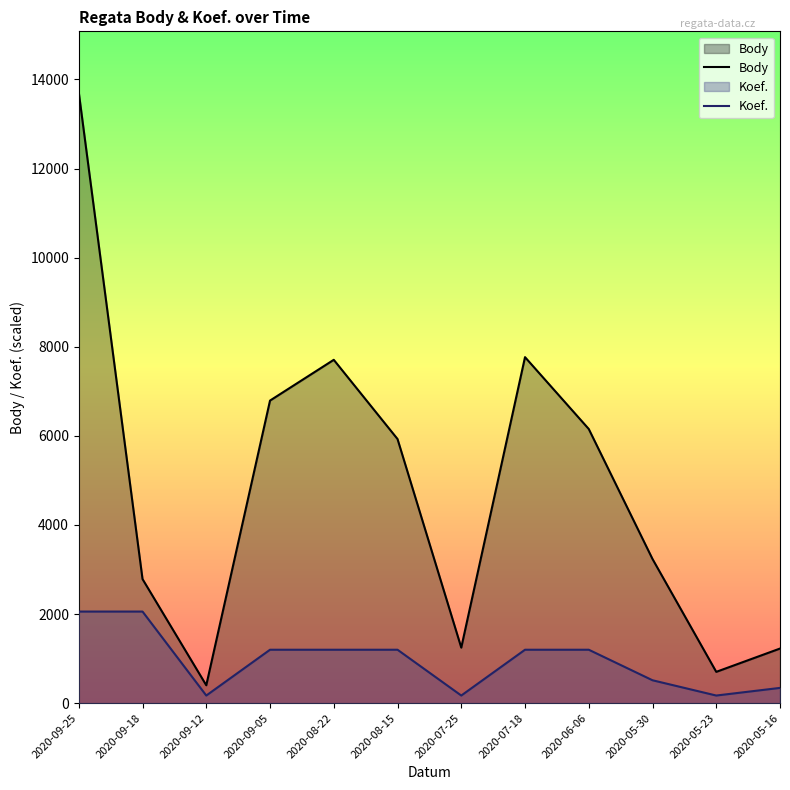

Which category has the highest value across all series?

2020-09-25